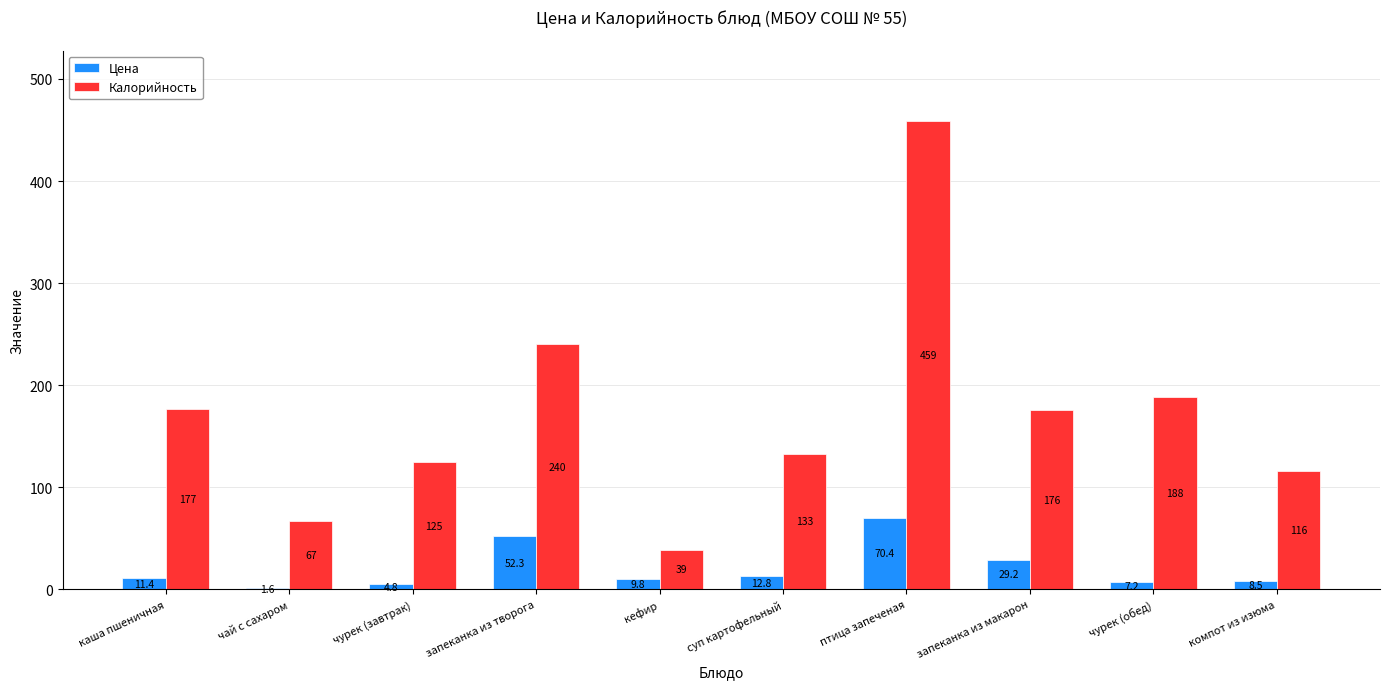

Where does the Калорийность series first go above 176?

каша пшеничная